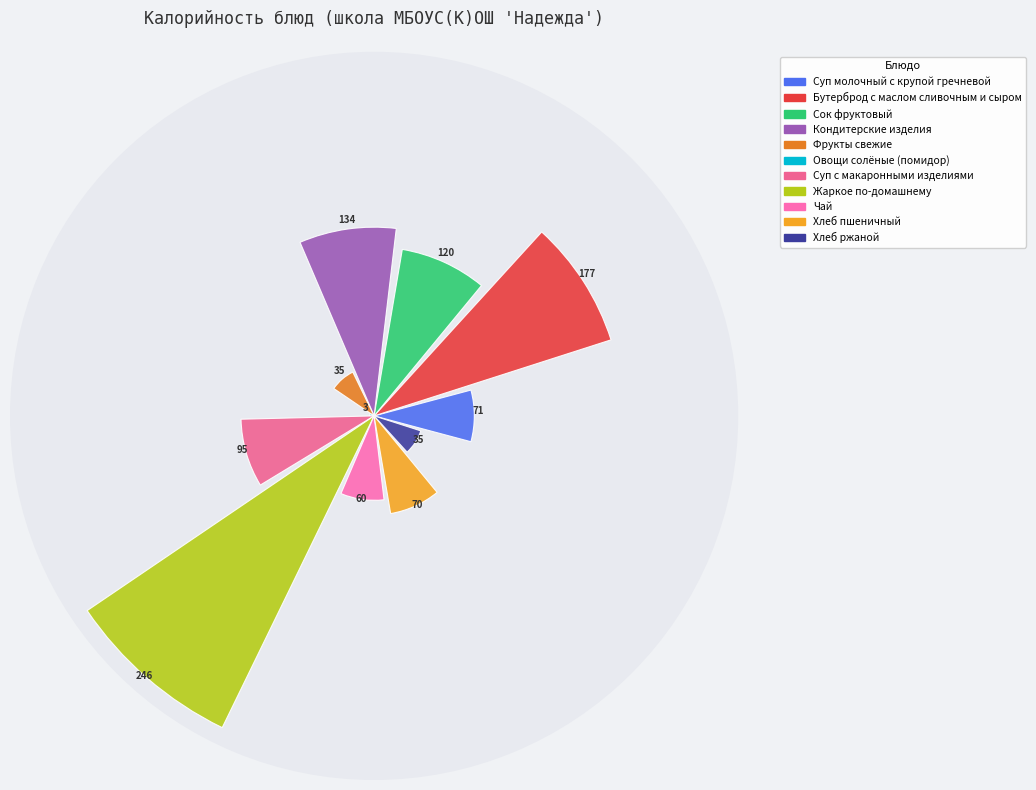

Is the sum of Жаркое по-домашнему and Суп с макаронными изделиями greater than half?

No